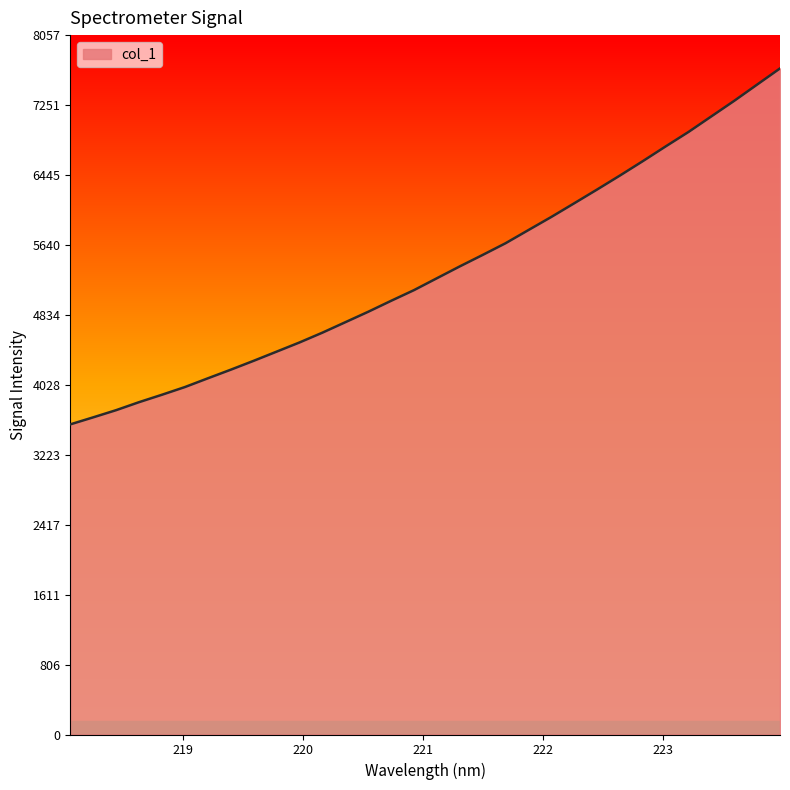

Does the chart display data point markers on the line(s)?

No